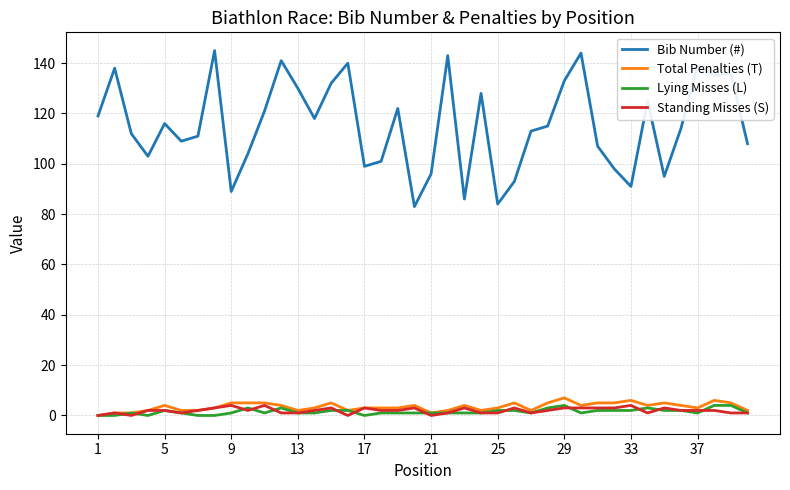

What is the maximum value for Bib Number (#)?

145